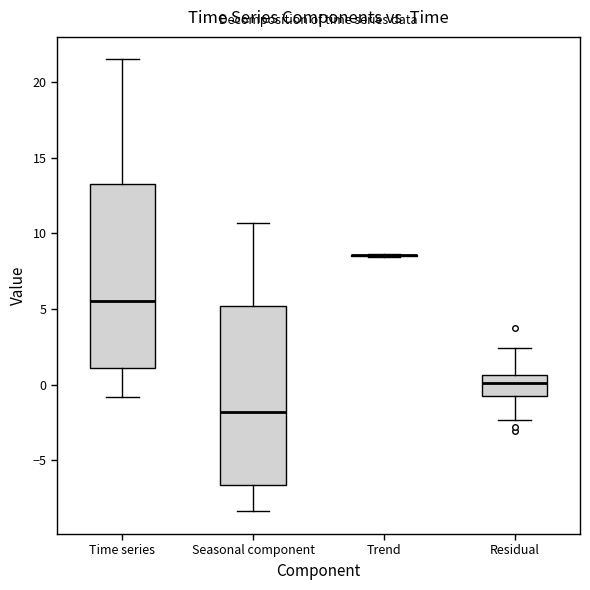

Reading left to right, read every box against the y-axis: the position of its median line, the range the box covers, and the ends of its whiskers. The values are not printed on the chart, so give them approximately, as read against the axis.

Time series: median 5.5, box 1.0 to 13.0, whiskers -1.0 to 21.5
Seasonal component: median -2.0, box -6.5 to 5.0, whiskers -8.5 to 10.5
Trend: box collapsed to a line at 8.5, whiskers 8.5 to 8.5
Residual: median 0.0, box -0.5 to 0.5, whiskers -2.5 to 2.5